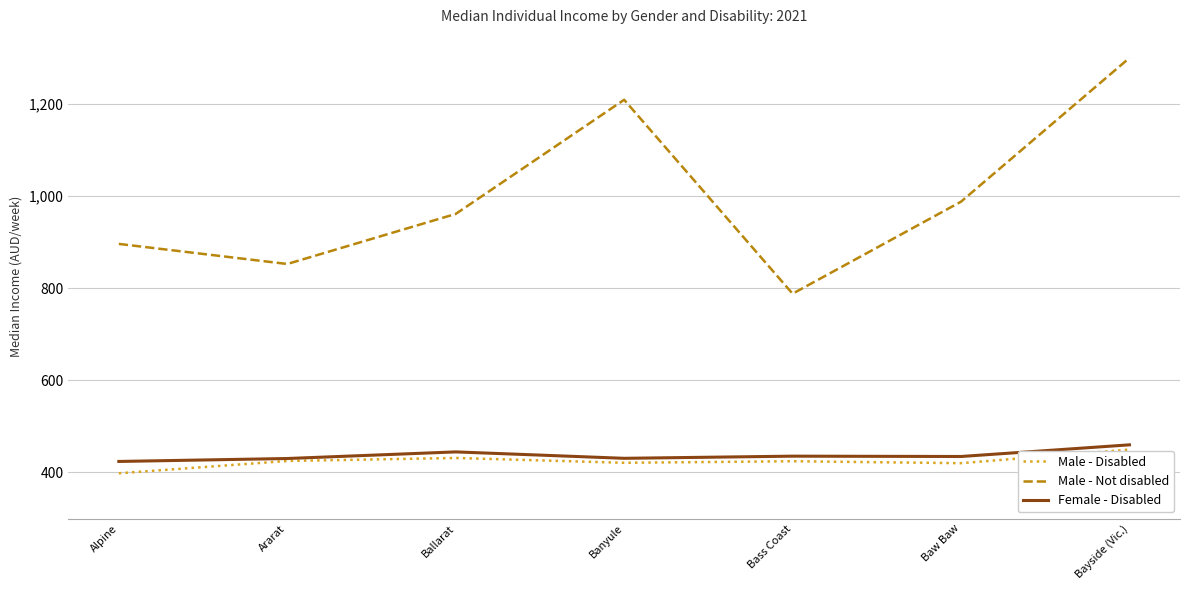

Is this an area chart (filled region under the line)?

No